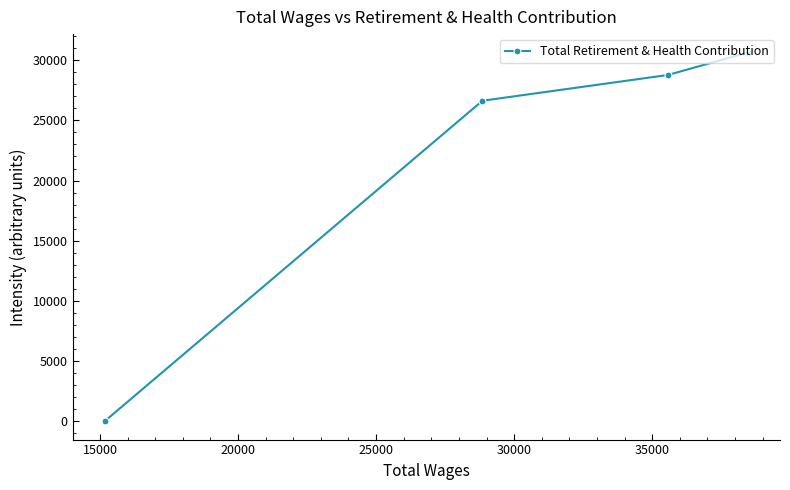

What is the difference between the maximum and second lowest values?

4006